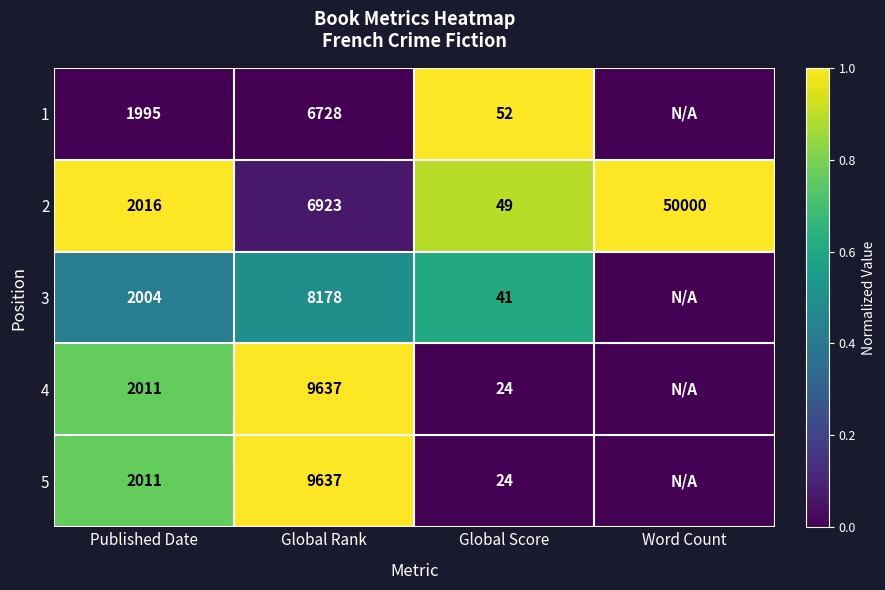

What is the average value of the 2 series?

14747